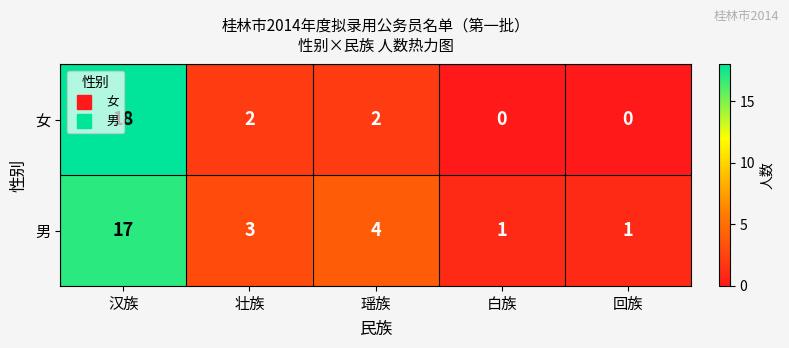

How many 女 values are between 0 and 2?

4